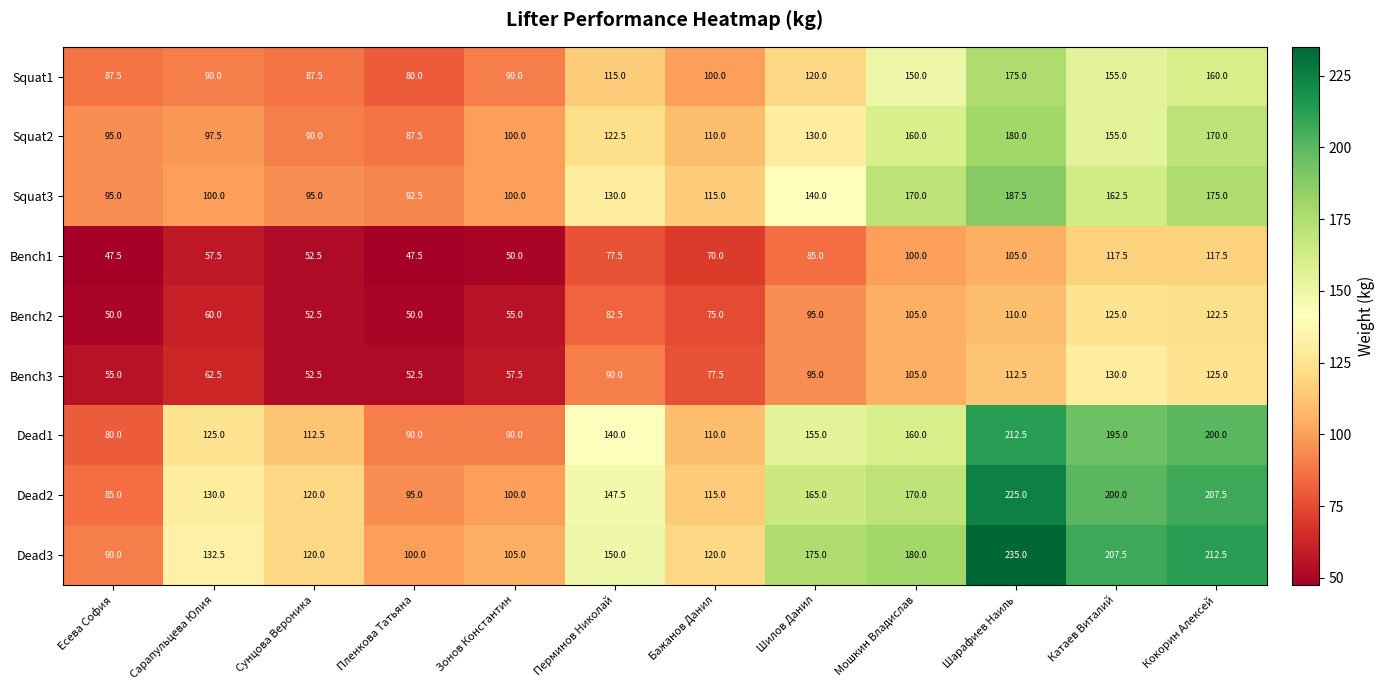

At which label is Squat2 closest to 133?

Шилов Данил